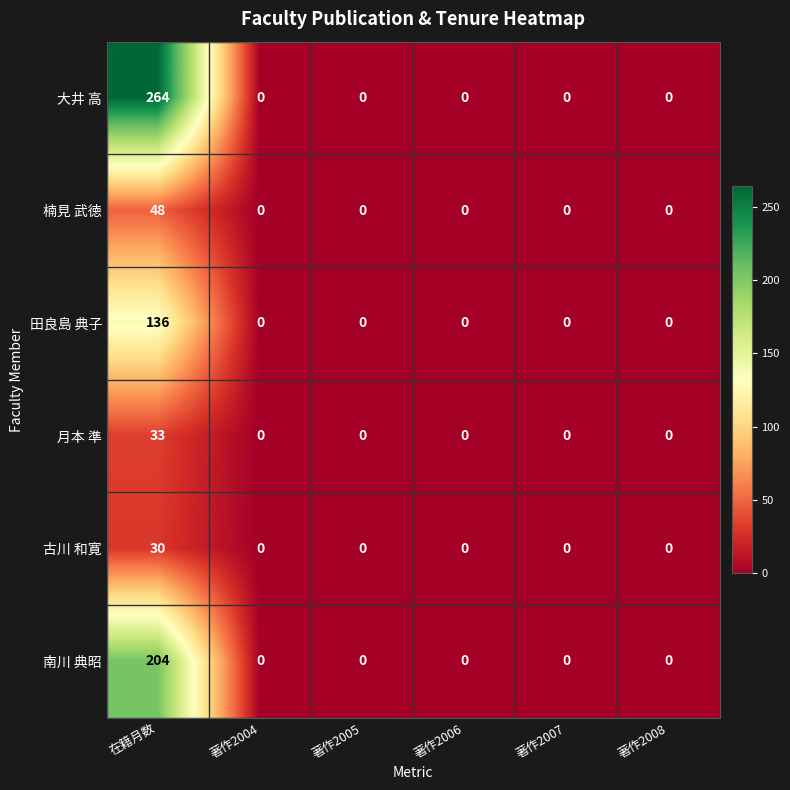

The 楠見 武徳 series shows 0 at 著作2007. True or false?

True